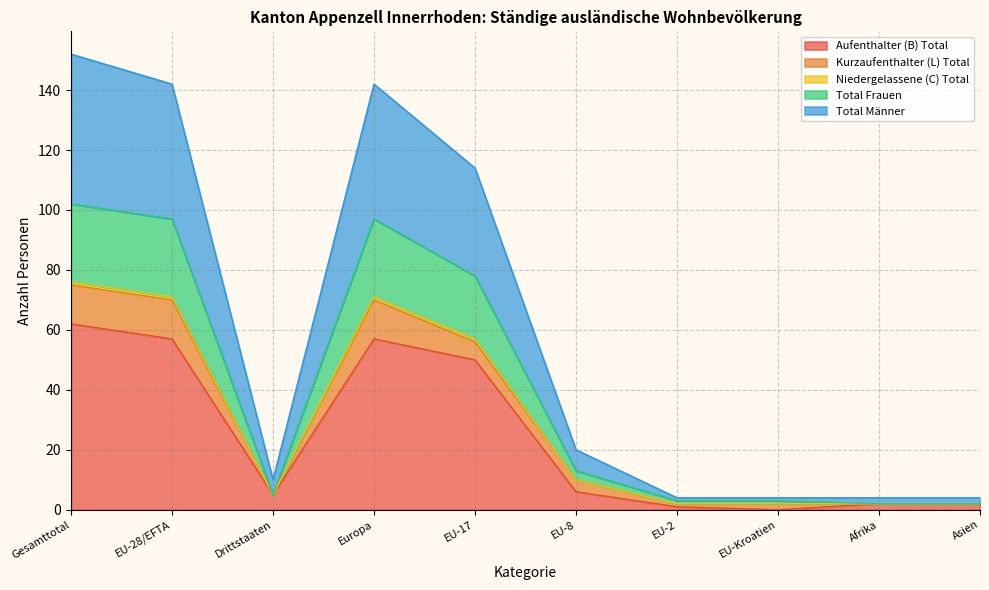

True or false: Aufenthalter (B) Total and Niedergelassene (C) Total cross at least once.

False